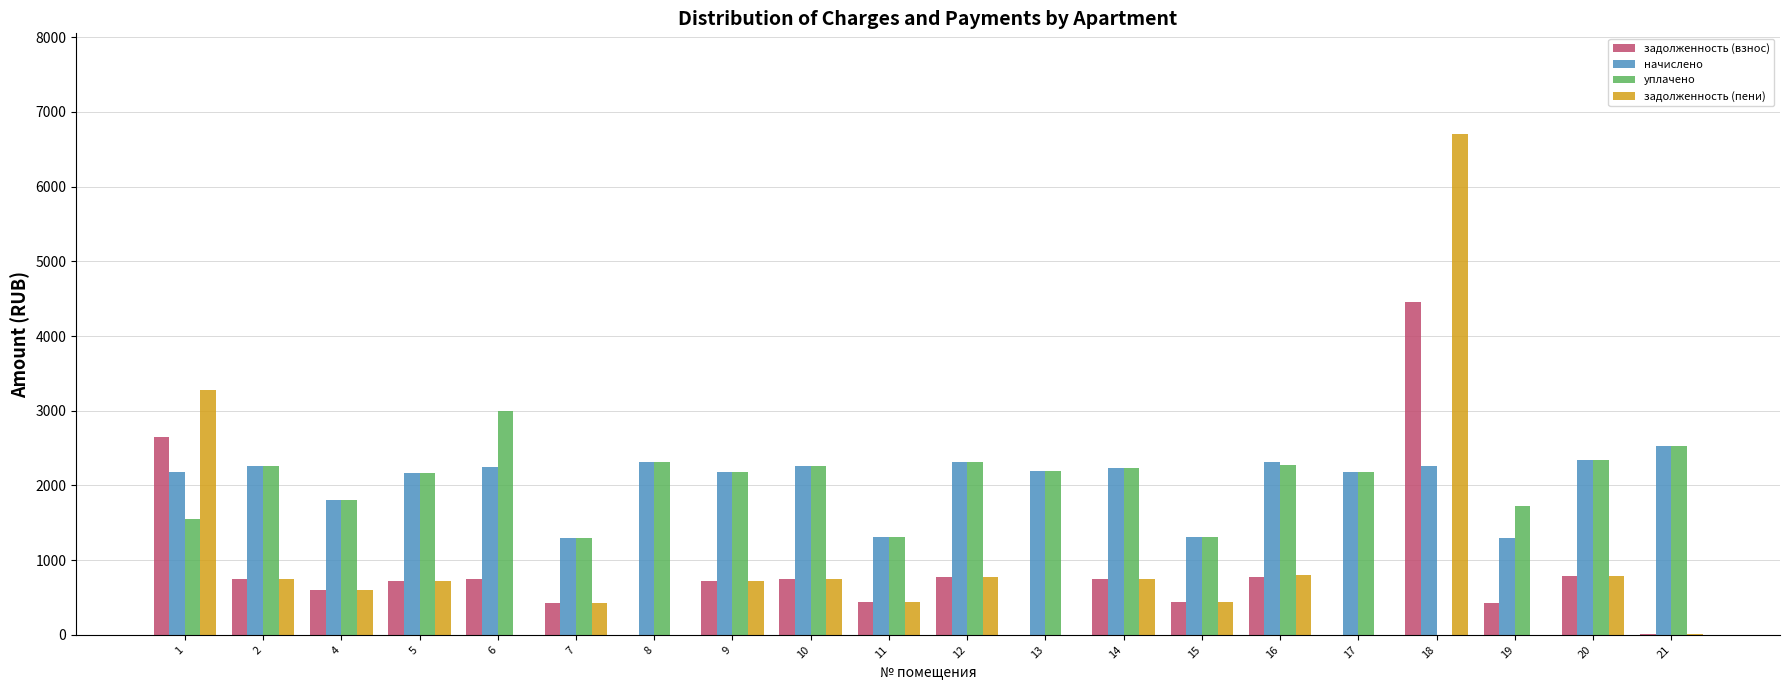

What is the maximum value for задолженность (взнос)?

4453.0